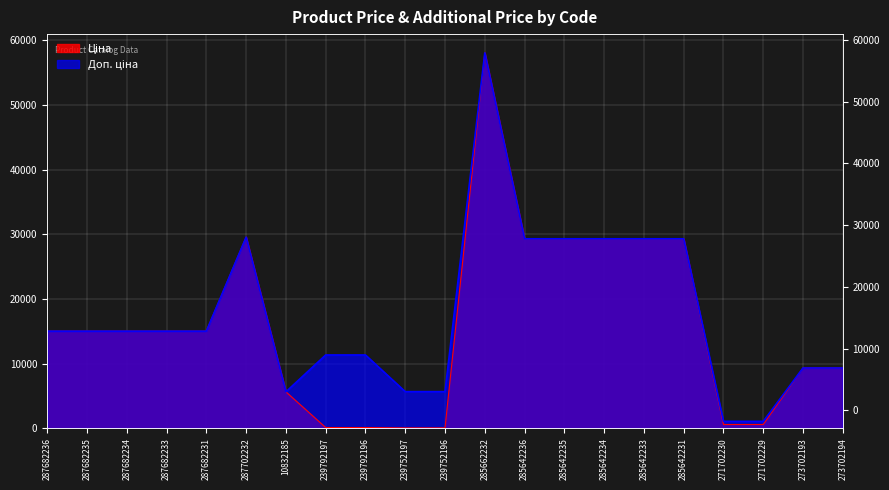

What is the sum of all Ціна values?

334947.1